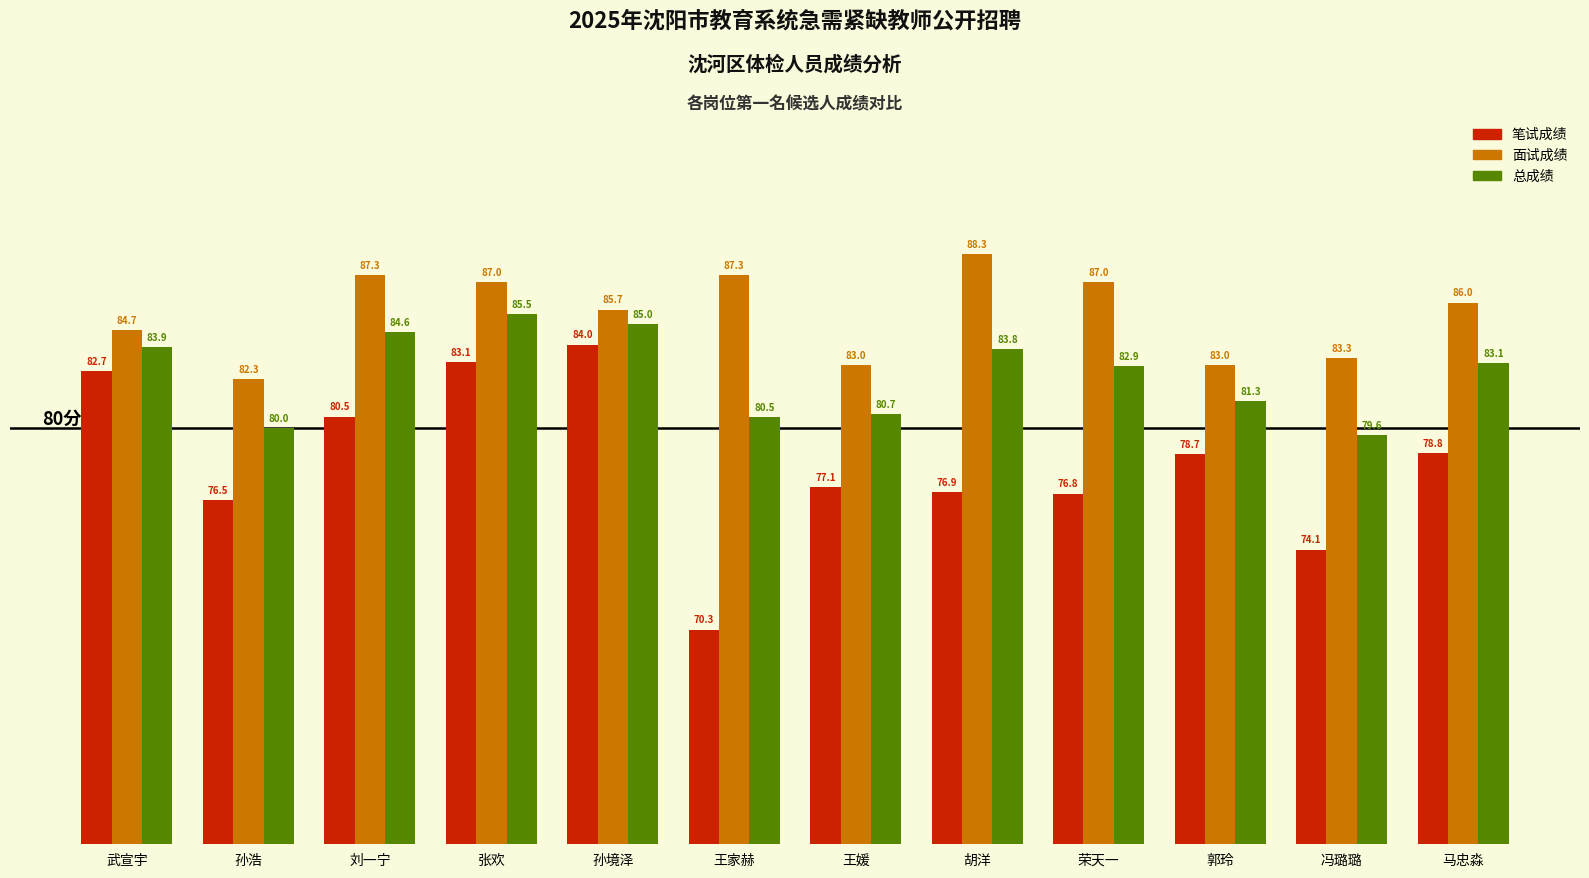

Count the number of categories in the chart.

12